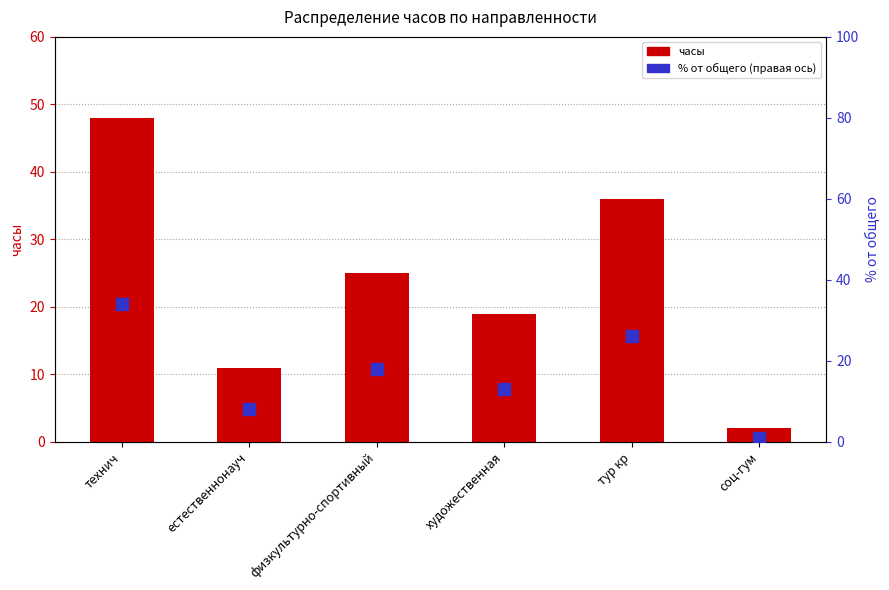

Reading left to right, transcribe all the data shown in this chart.

hours: технич=48	естественнонауч=11	физкультурно-спортивный=25	художественная=19	тур кр=36	соц-гум=2
percentile rank within the sample: технич=34	естественнонауч=8	физкультурно-спортивный=18	художественная=13	тур кр=26	соц-гум=1